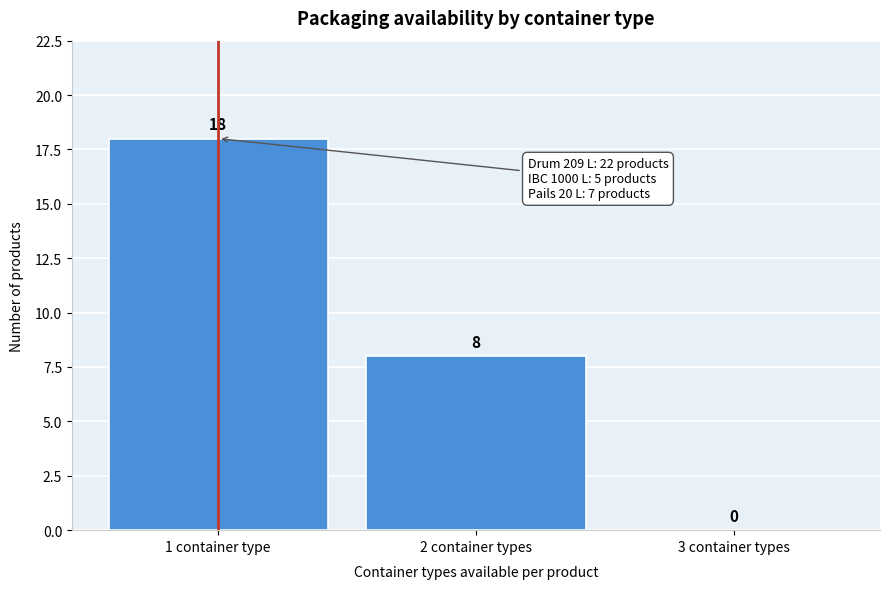

Reading right to left, list all the values displayed in this chart.

3 container types=0	2 container types=8	1 container type=18